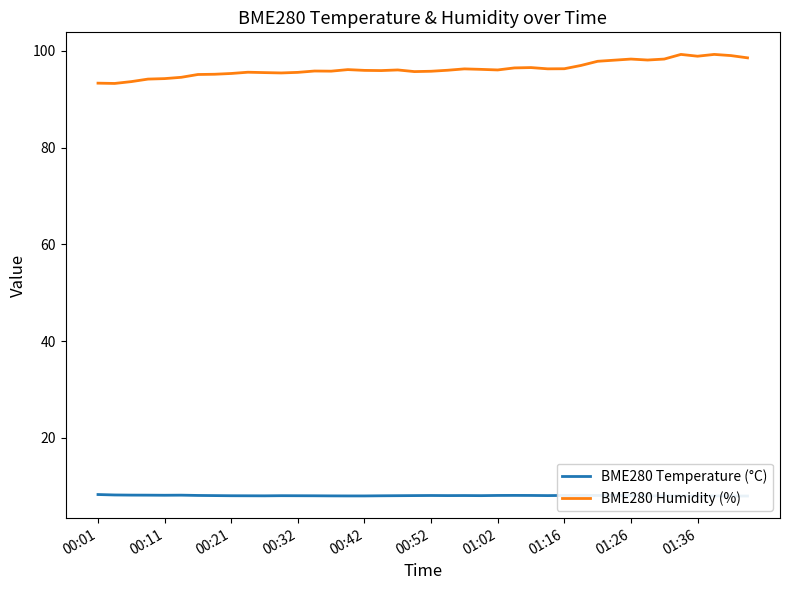

In BME280 Humidity (%), how many points are lower than both neighbors (excluding endpoints)?

9